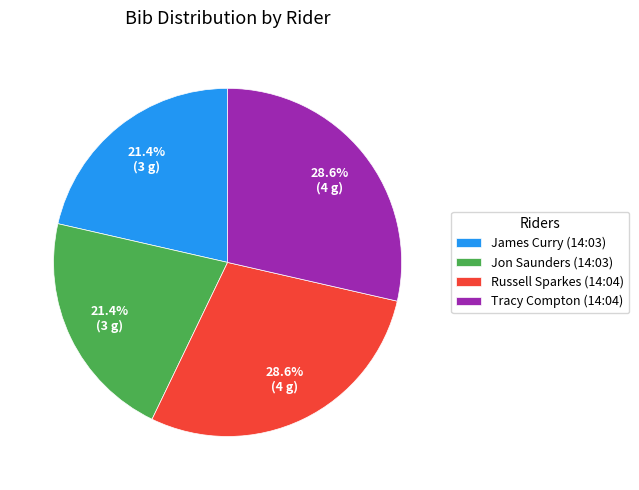

How many segments does this pie chart have?

4